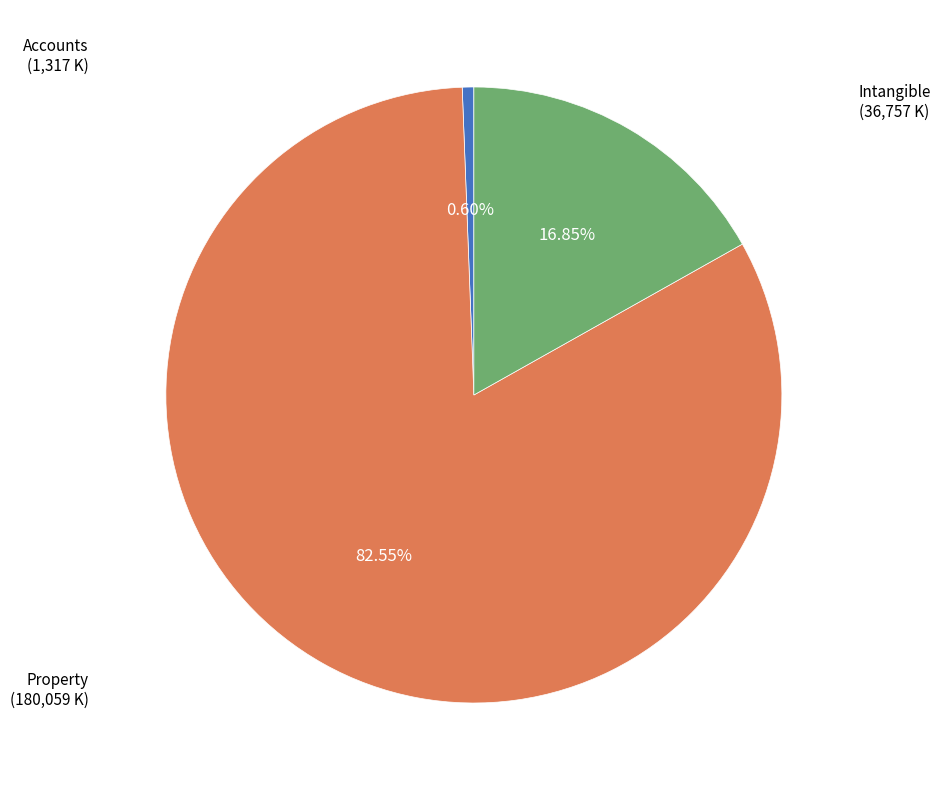

Is there any slice that represents more than half of the pie?

Yes